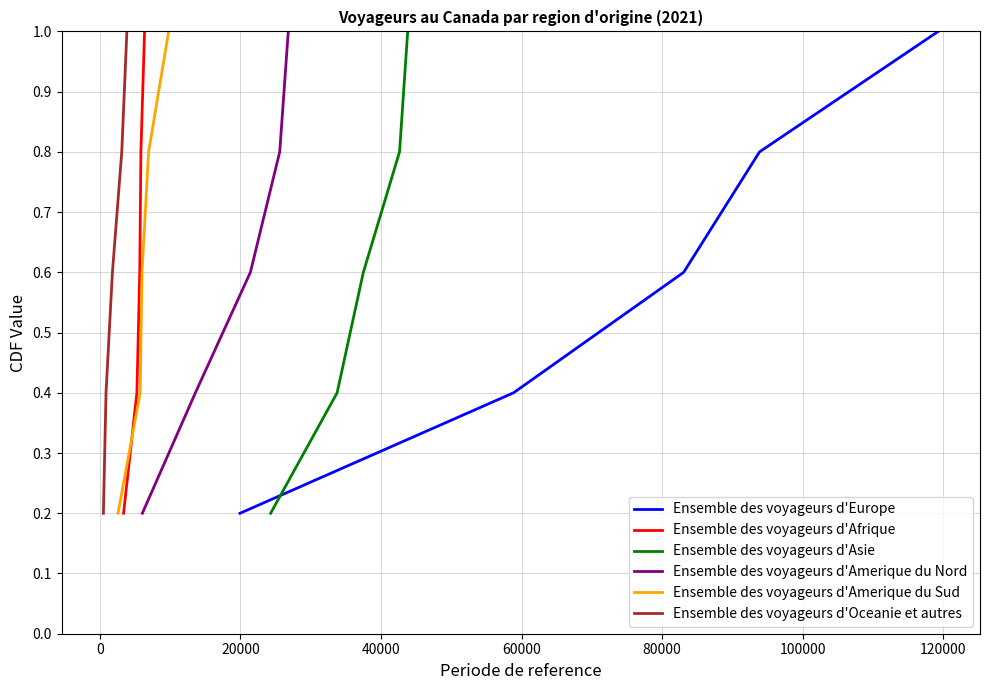

What is the average value of the Ensemble des voyageurs d'Afrique series?

0.6